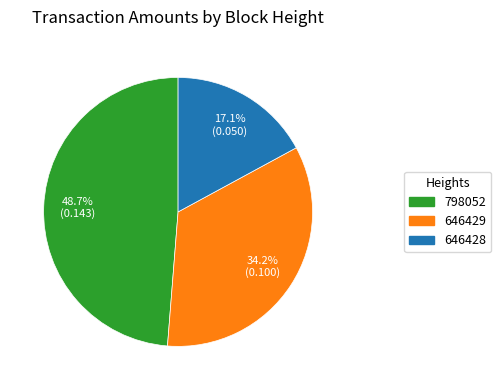

What percentage is the 646428 slice, to the nearest percent?

17%